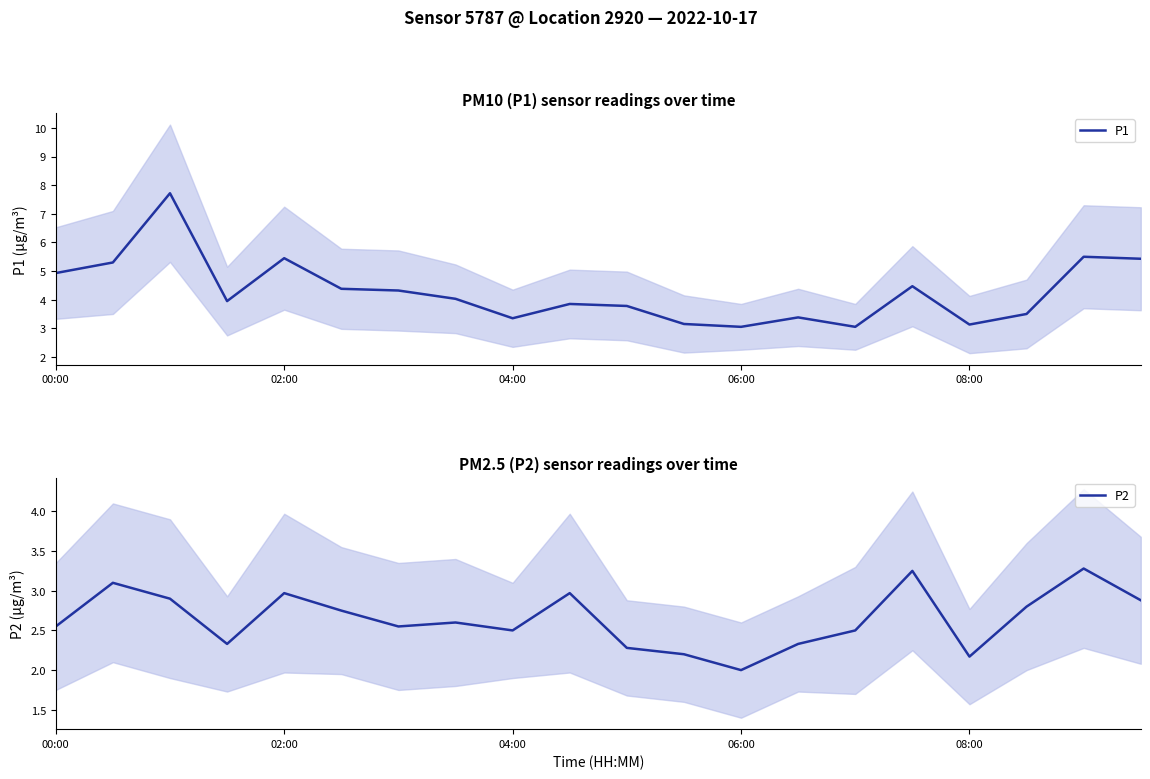

The value of P2 at 08:00 is 2.2. True or false?

True